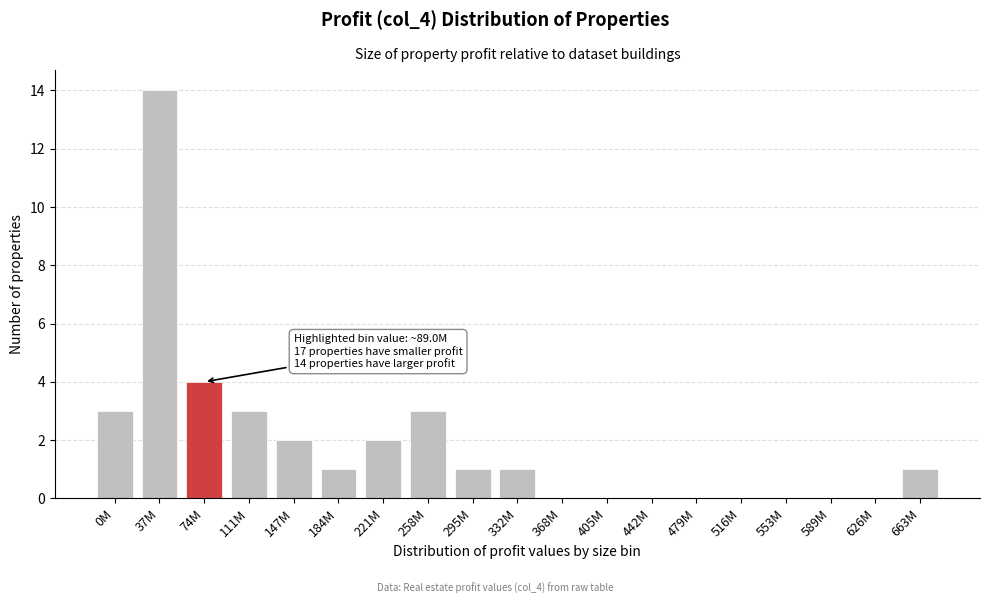

Reading right to left, extract all data points from this chart.

663M=1	626M=0	589M=0	553M=0	516M=0	479M=0	442M=0	405M=0	368M=0	332M=1	295M=1	258M=3	221M=2	184M=1	147M=2	111M=3	74M=4	37M=14	0M=3